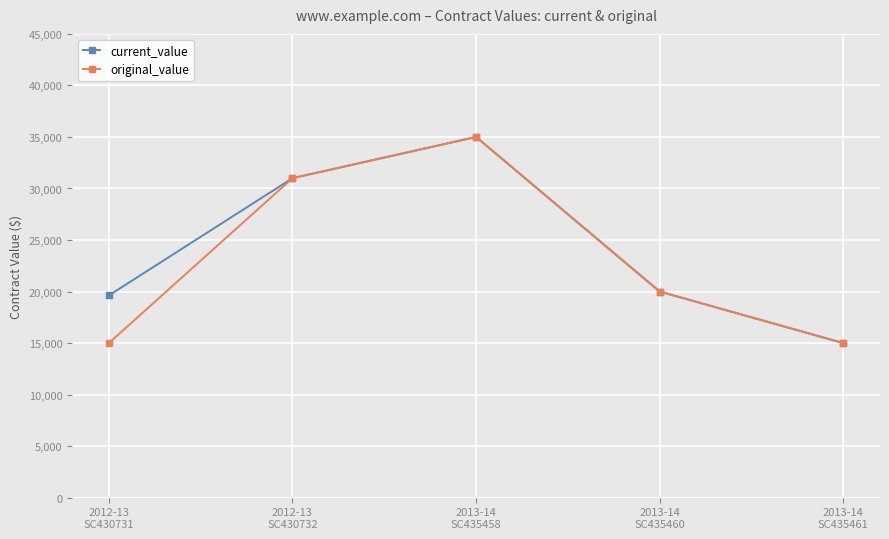

What is the value of the current_value point at the 4th from the left?

20000